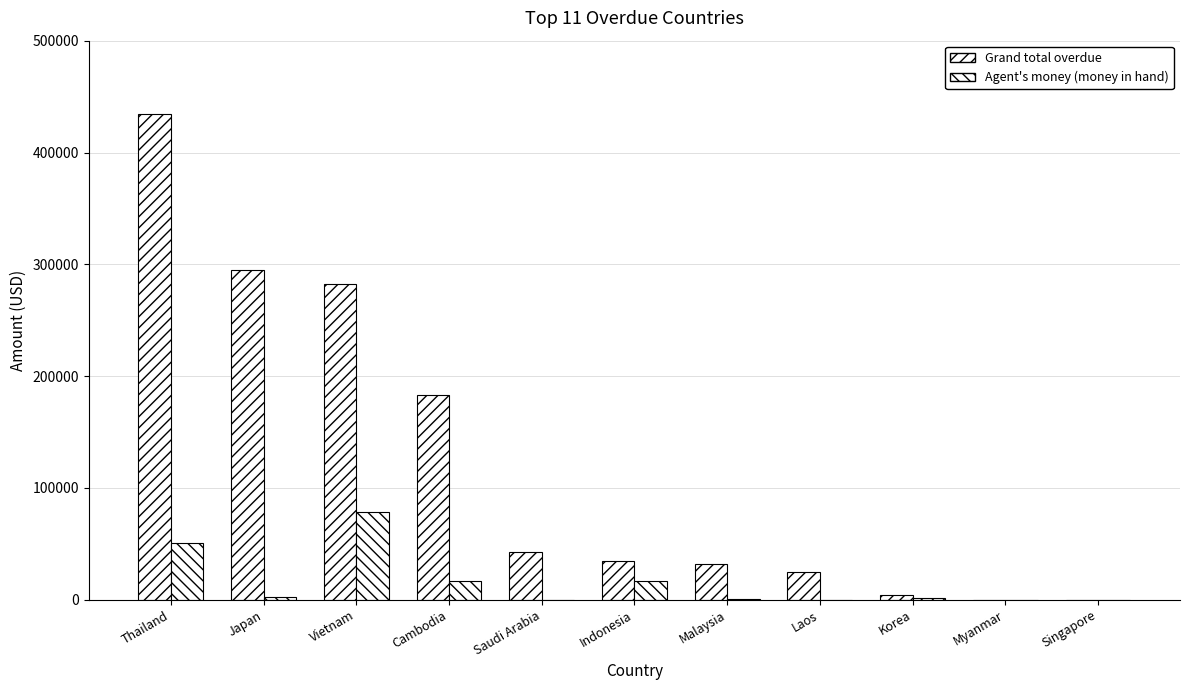

The value of Grand total overdue at Malaysia is 31634.1. True or false?

True